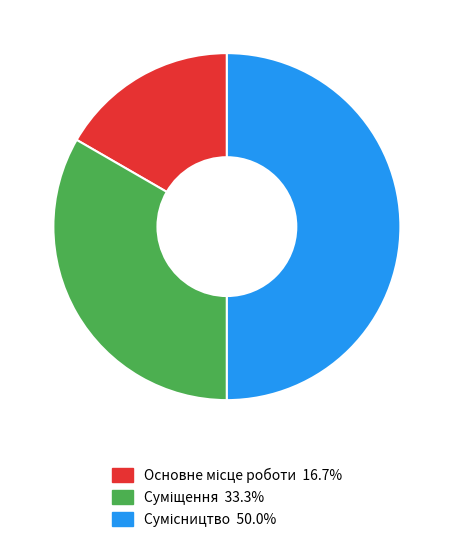

Count the number of slices in the pie.

3